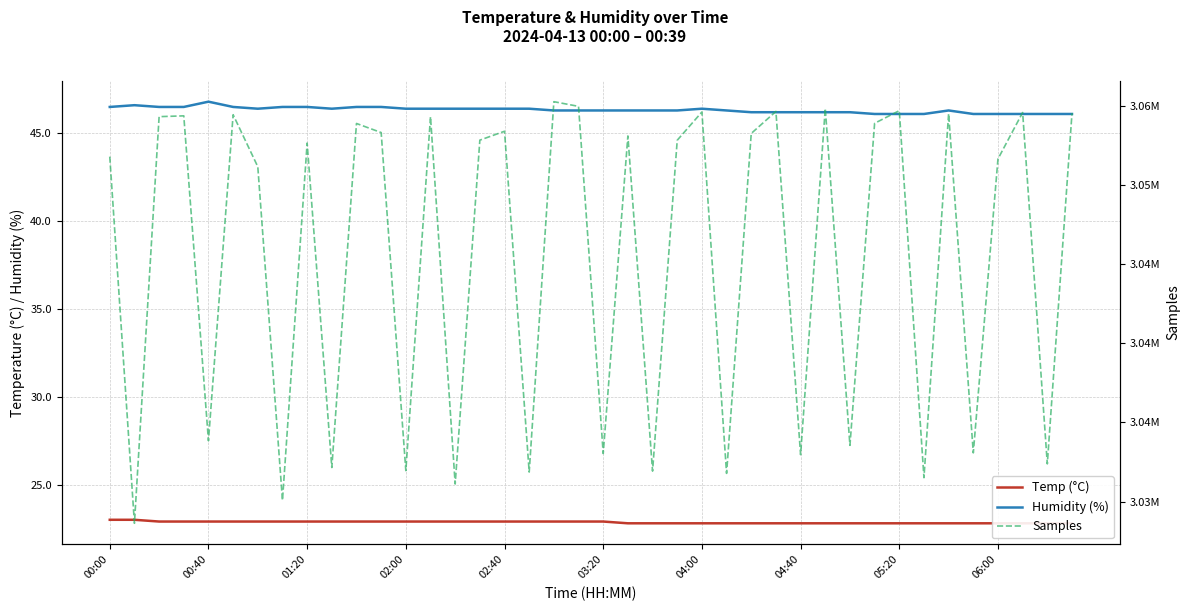

How many data points in Samples are above 3052850?

19